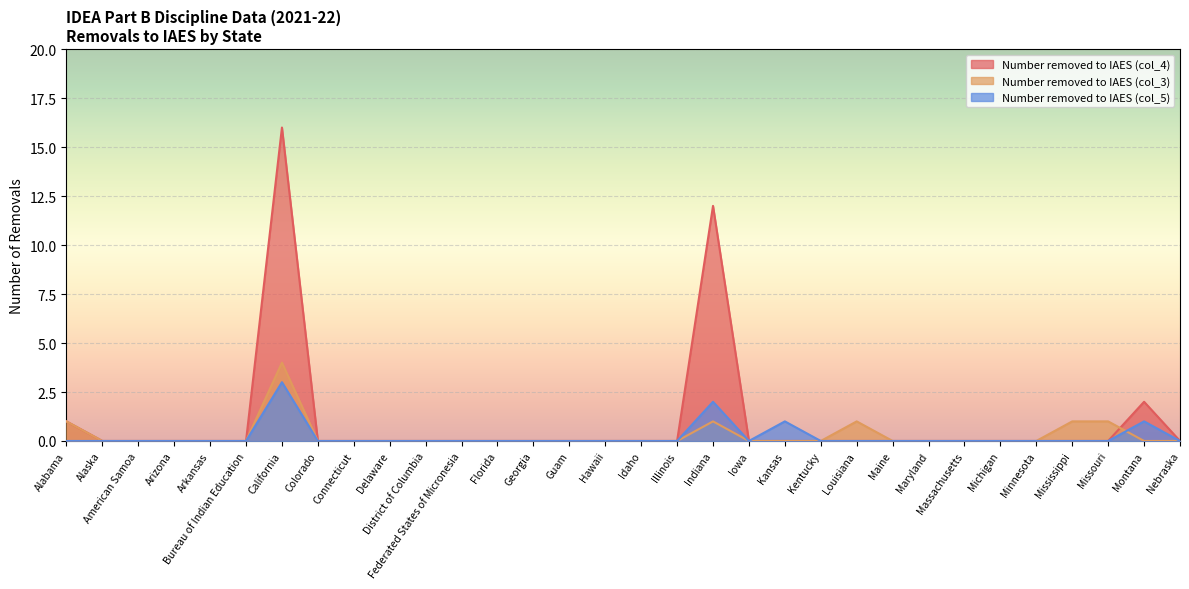

What is the average value of the Number removed to IAES (col_4) series?

1